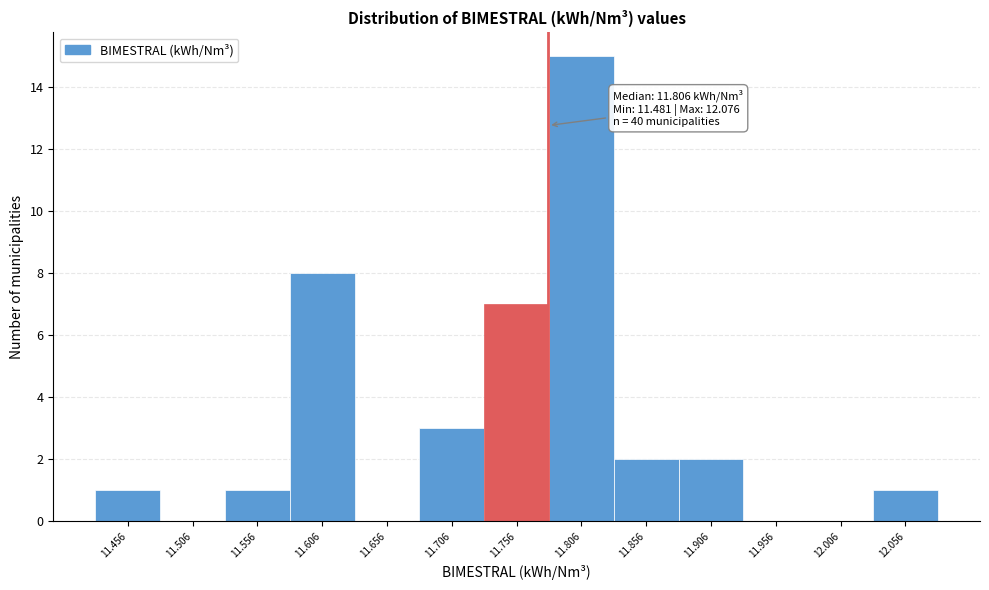

Reading left to right, list all the values displayed in this chart.

11.456=1	11.506=0	11.556=1	11.606=8	11.656=0	11.706=3	11.756=7	11.806=15	11.856=2	11.906=2	11.956=0	12.006=0	12.056=1